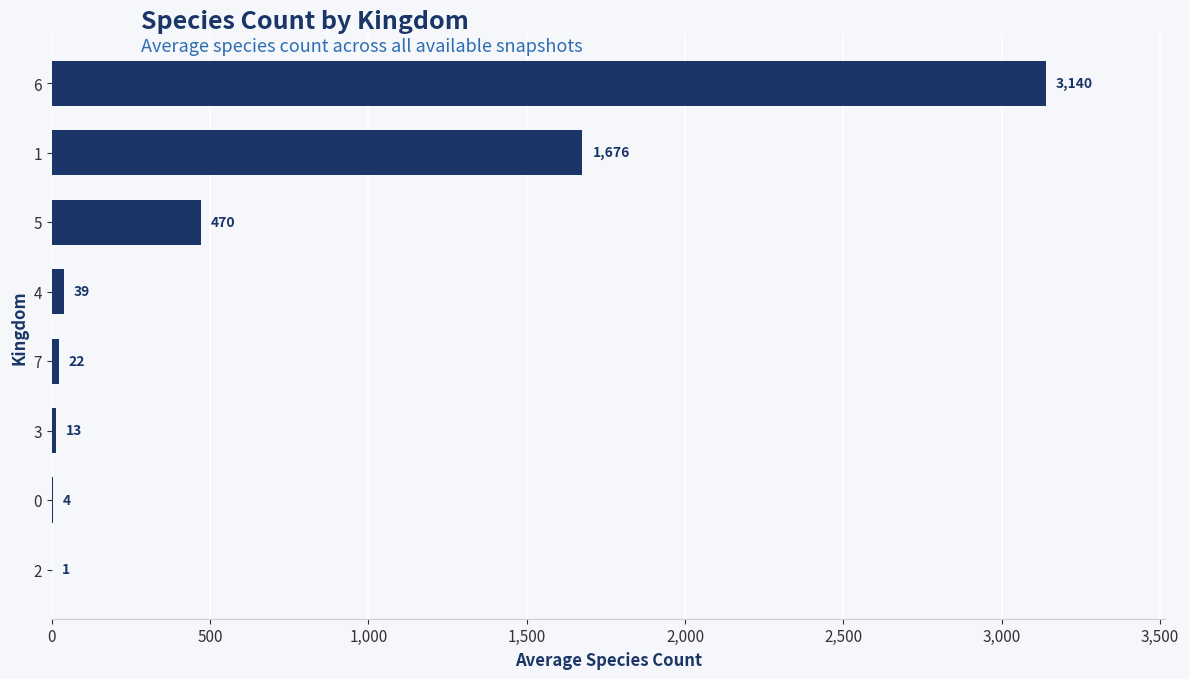

Which label corresponds to the largest value in the chart?

6